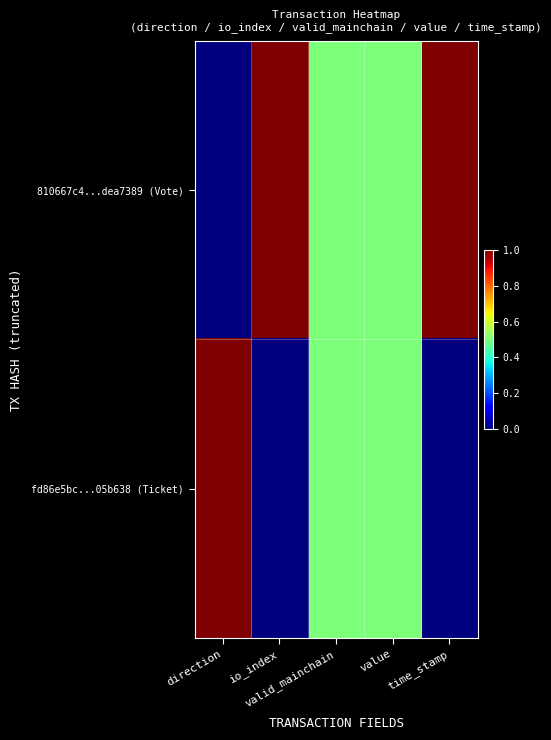

Reading right to left, extract all data points from this chart.

810667c4...dea7389 (Vote): time_stamp=1.0	value=0.5	valid_mainchain=0.5	io_index=1.0	direction=0.0
fd86e5bc...05b638 (Ticket): time_stamp=0.0	value=0.5	valid_mainchain=0.5	io_index=0.0	direction=1.0